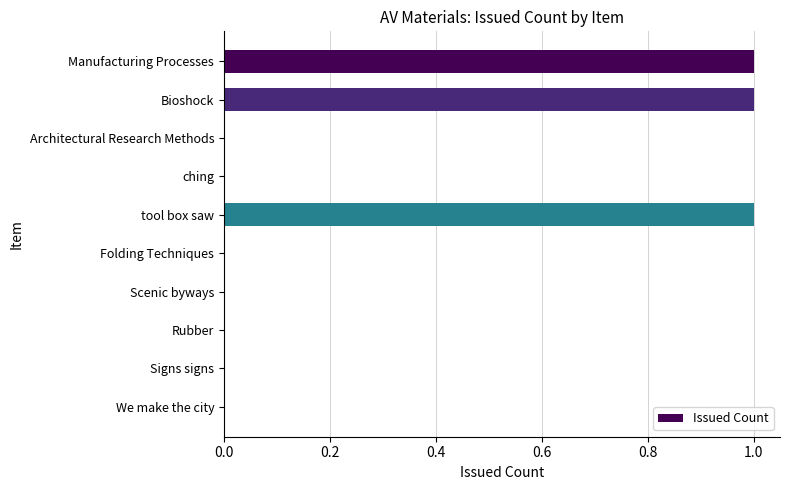

Which has a higher value, tool box saw or Signs signs?

tool box saw